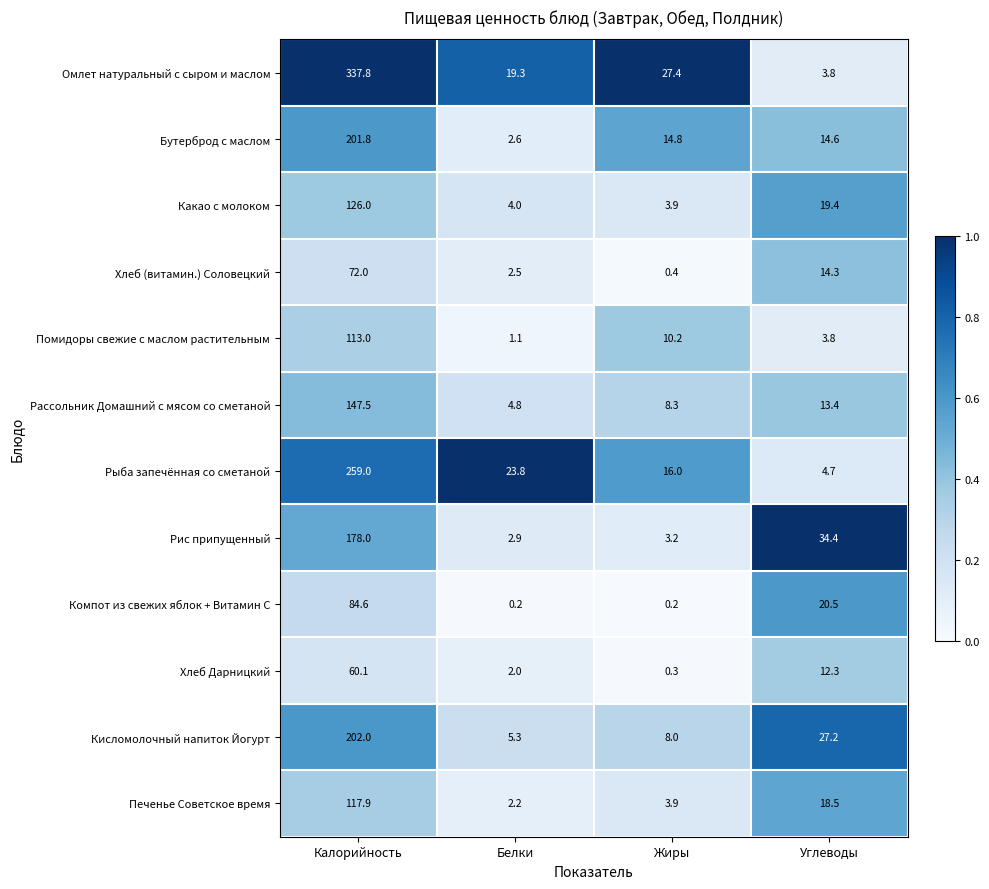

The Рыба запечённая со сметаной series shows 27.9 at Жиры. True or false?

False